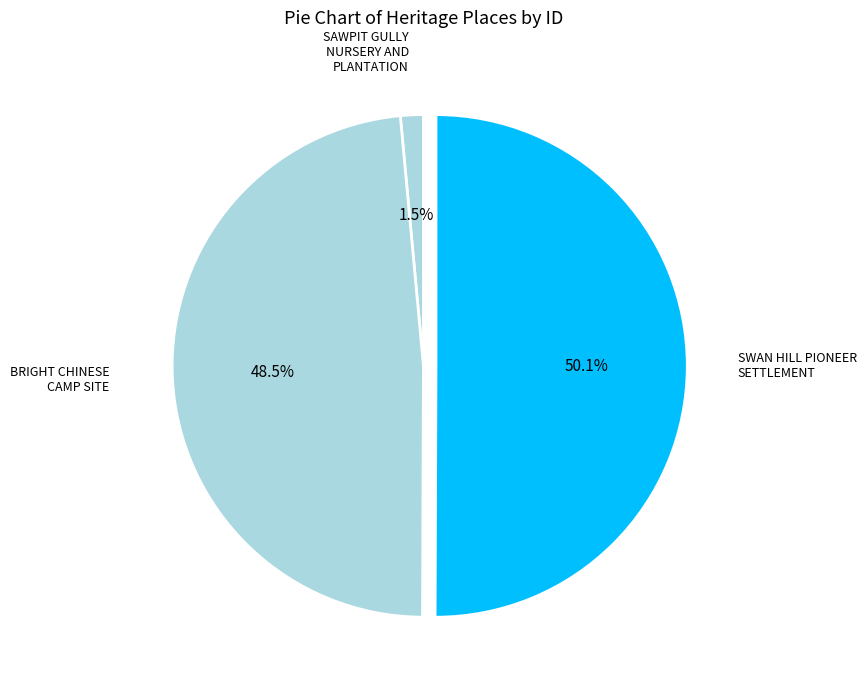

Which category accounts for the majority?

SWAN HILL PIONEER SETTLEMENT